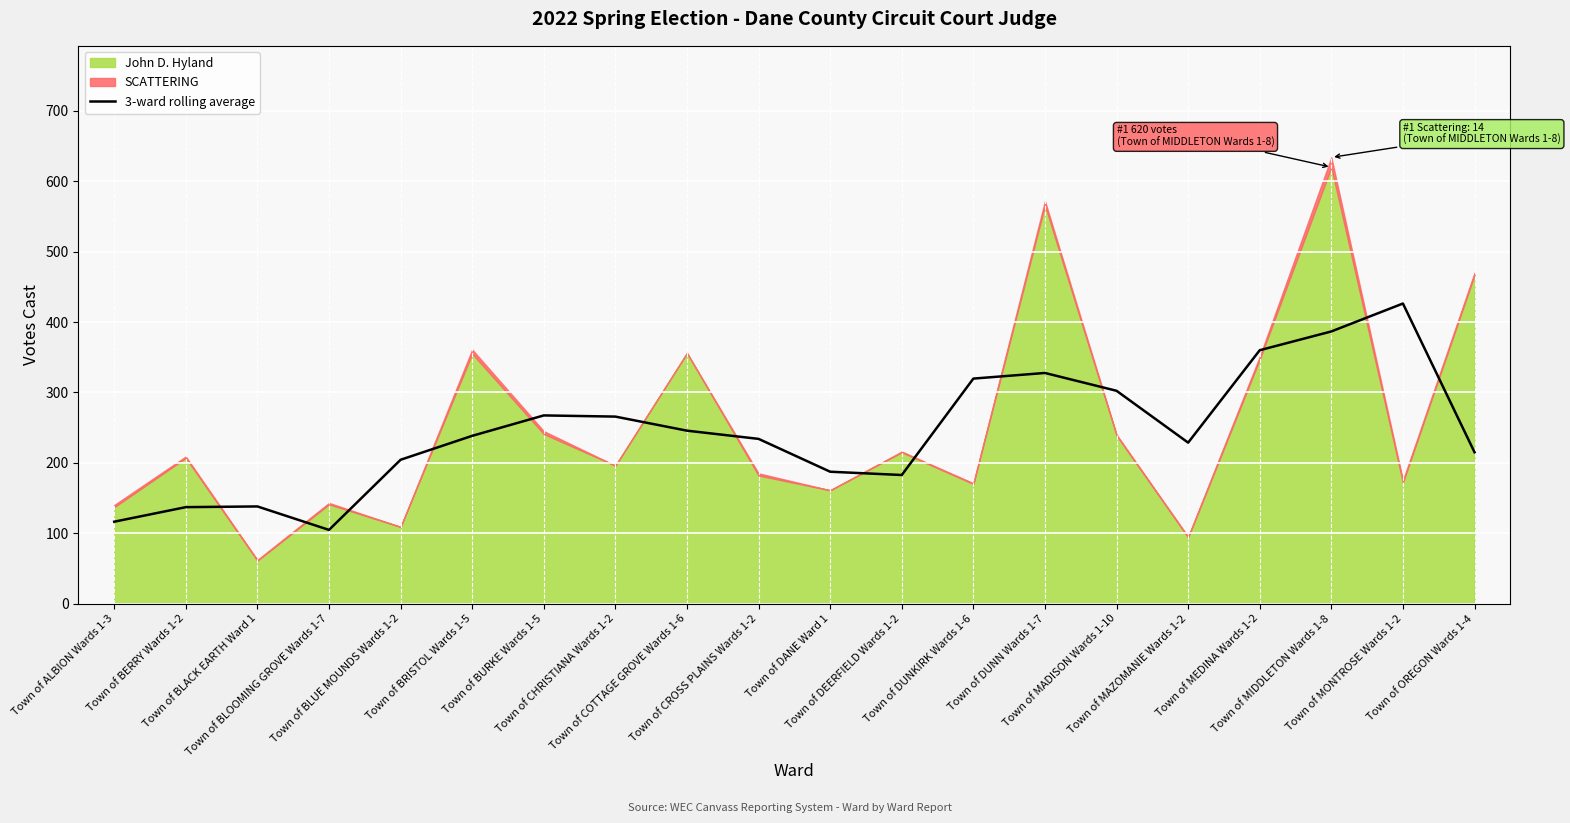

What is the value of the 4th point from the left?

104.7